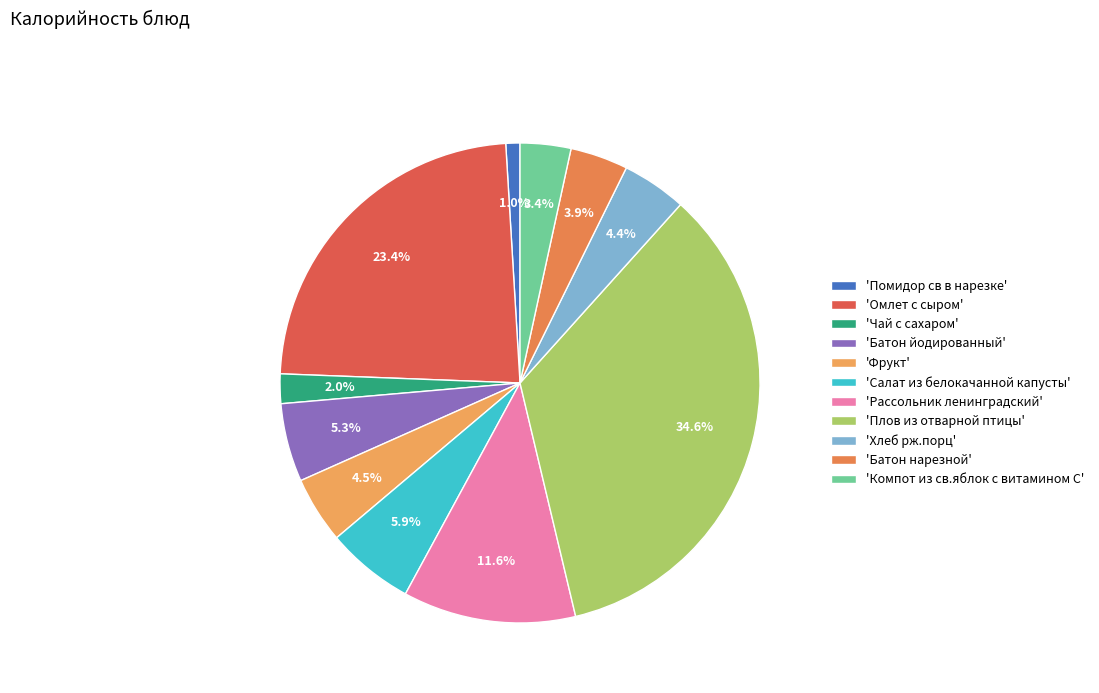

To the nearest percent, what is the average slice percentage?

9%